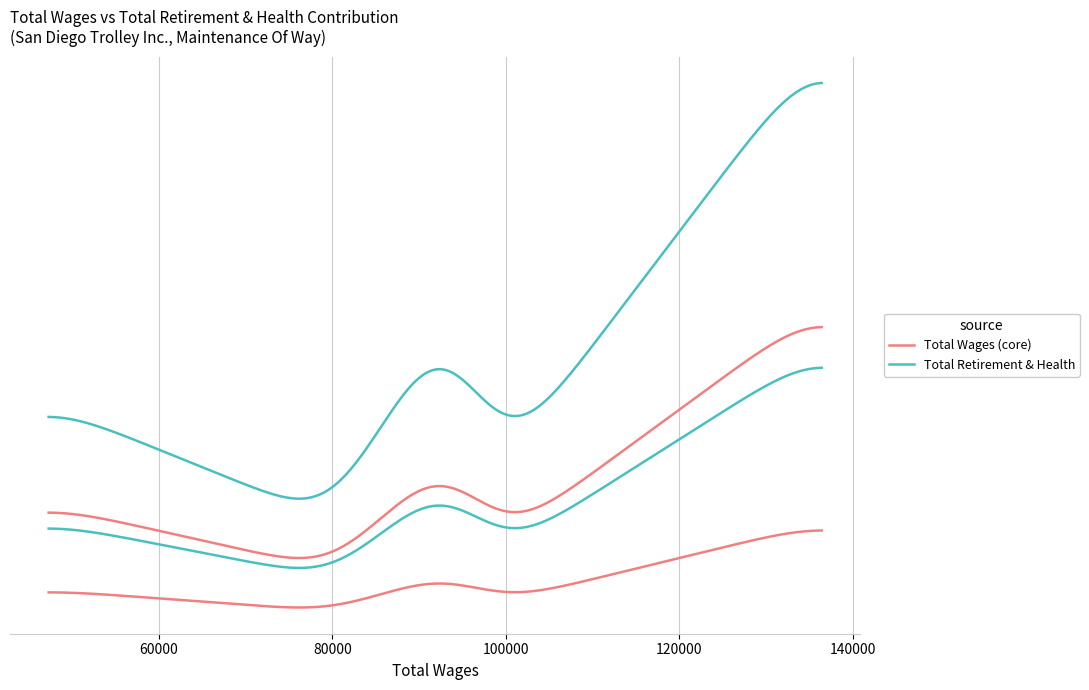

What is the change in value from 136444.0 to 93484.0?

-11718